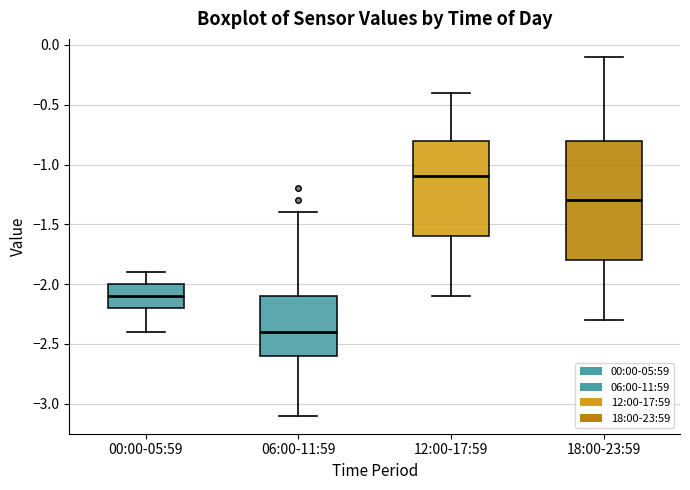

Which box has the lowest median line?

06:00-11:59